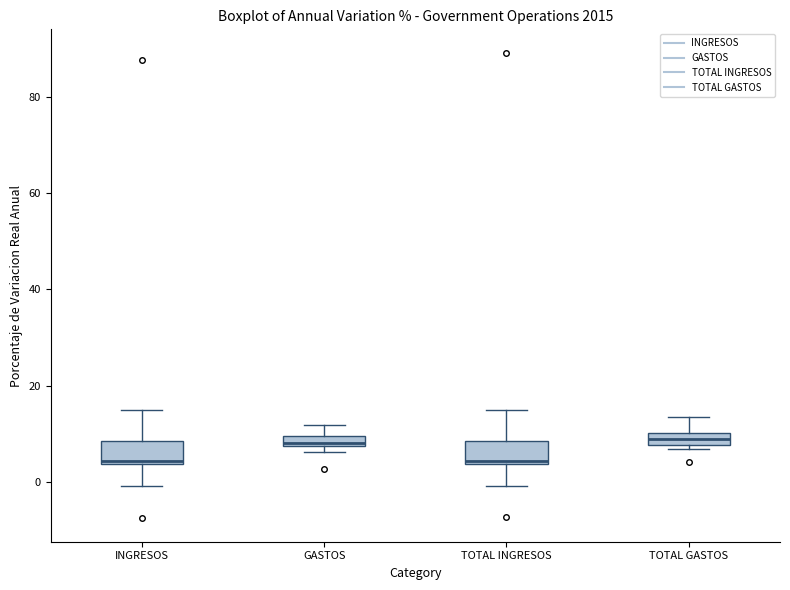

Where is the lower edge of the box for TOTAL GASTOS on the y-axis? The values are not printed on the chart, so give them approximately, as read against the axis.

8